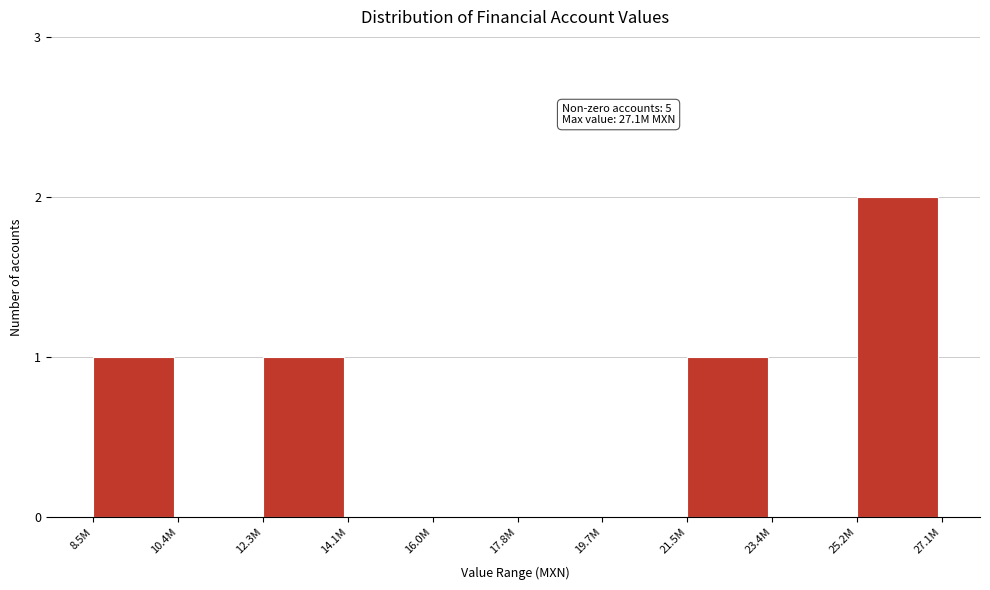

Reading right to left, list all the values displayed in this chart.

25.2M=2	23.4M=0	21.5M=1	19.7M=0	17.8M=0	16.0M=0	14.1M=0	12.3M=1	10.4M=0	8.5M=1